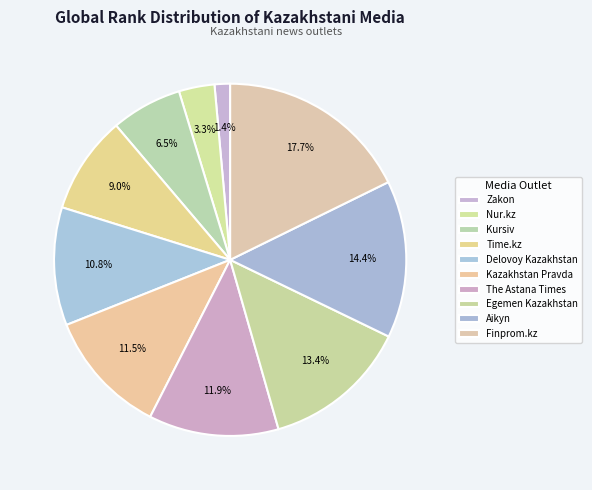

True or false: Aikyn accounts for 23% of the total.

False